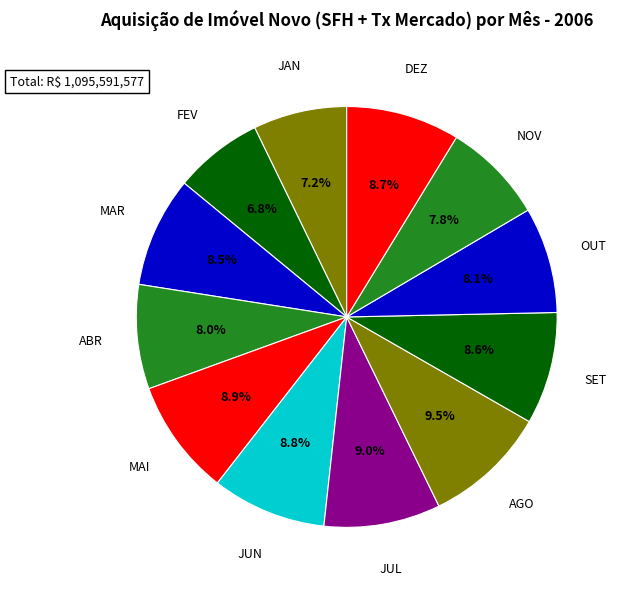

Which category has the biggest portion of the pie?

AGO